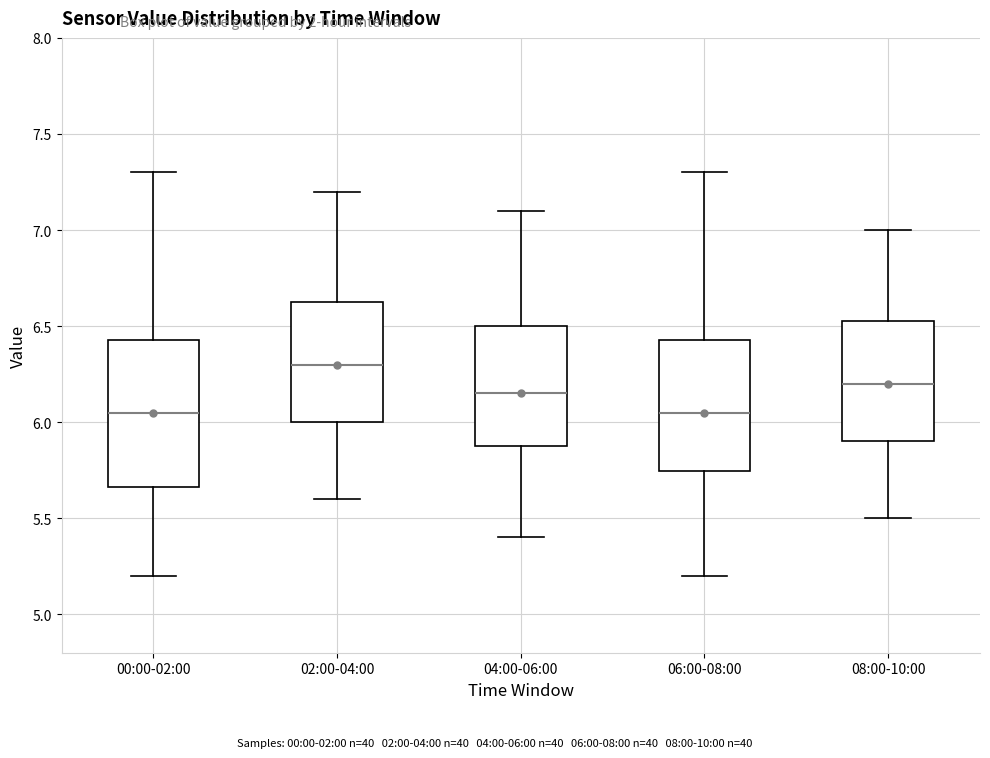

Reading left to right, transcribe this box plot: for each box, give where its median line is, the range the box spans, and where its two whiskers end, as read against the y-axis. The values are not printed on the chart, so give them approximately, as read against the axis.

00:00-02:00: median 6.05, box 5.65 to 6.45, whiskers 5.20 to 7.30
02:00-04:00: median 6.30, box 6.00 to 6.65, whiskers 5.60 to 7.20
04:00-06:00: median 6.15, box 5.90 to 6.50, whiskers 5.40 to 7.10
06:00-08:00: median 6.05, box 5.75 to 6.45, whiskers 5.20 to 7.30
08:00-10:00: median 6.20, box 5.90 to 6.55, whiskers 5.50 to 7.00